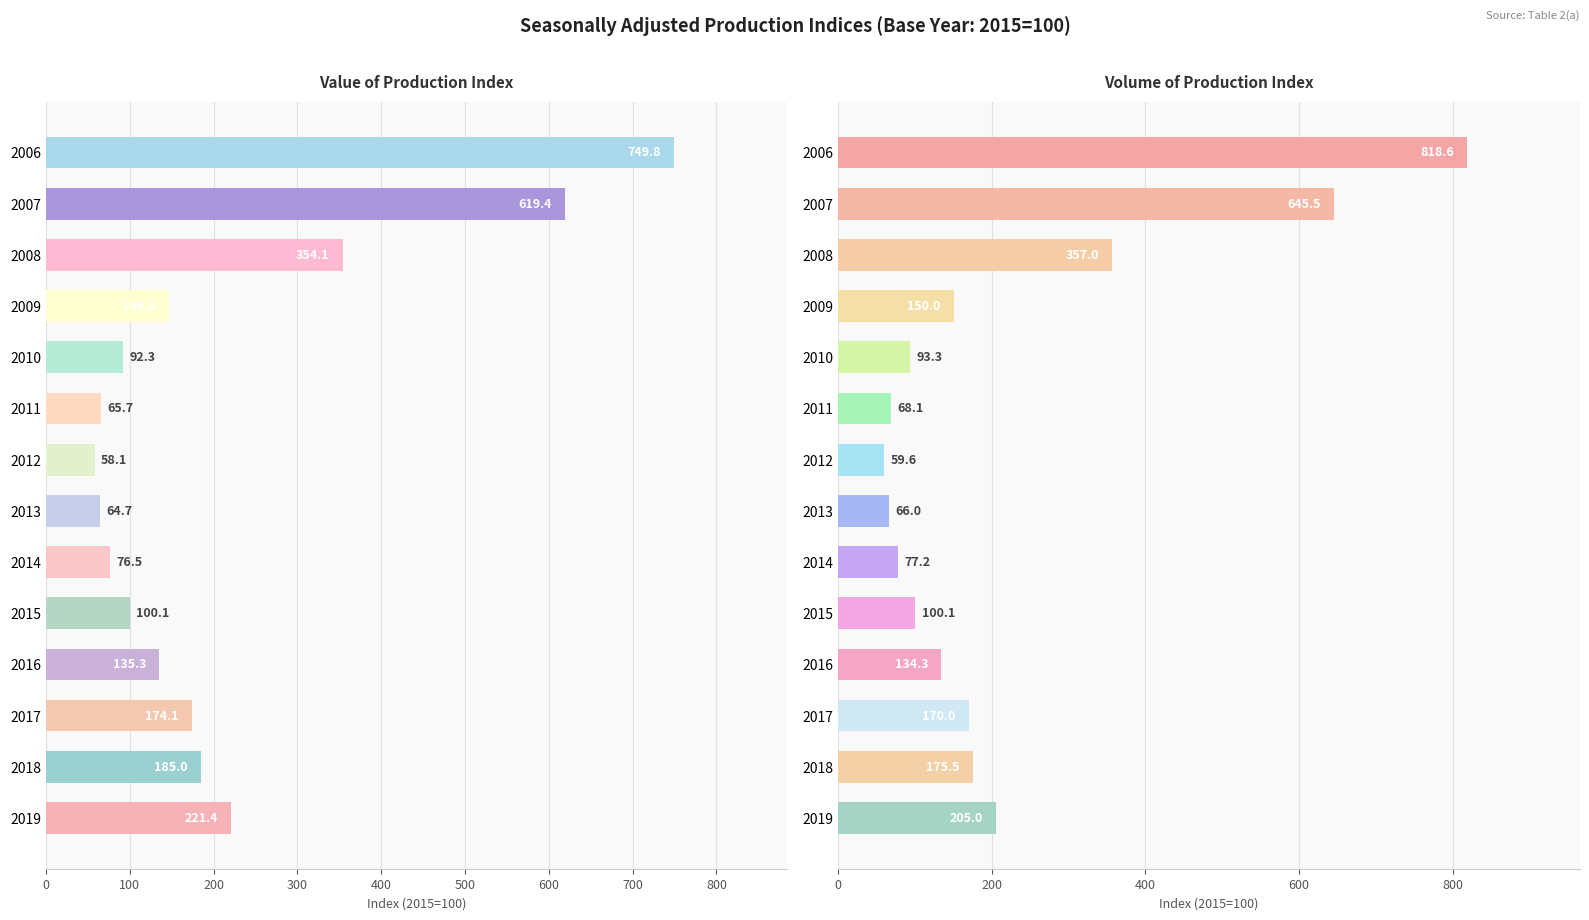

What is the spread (max minus min) of values at 2010?

1.0